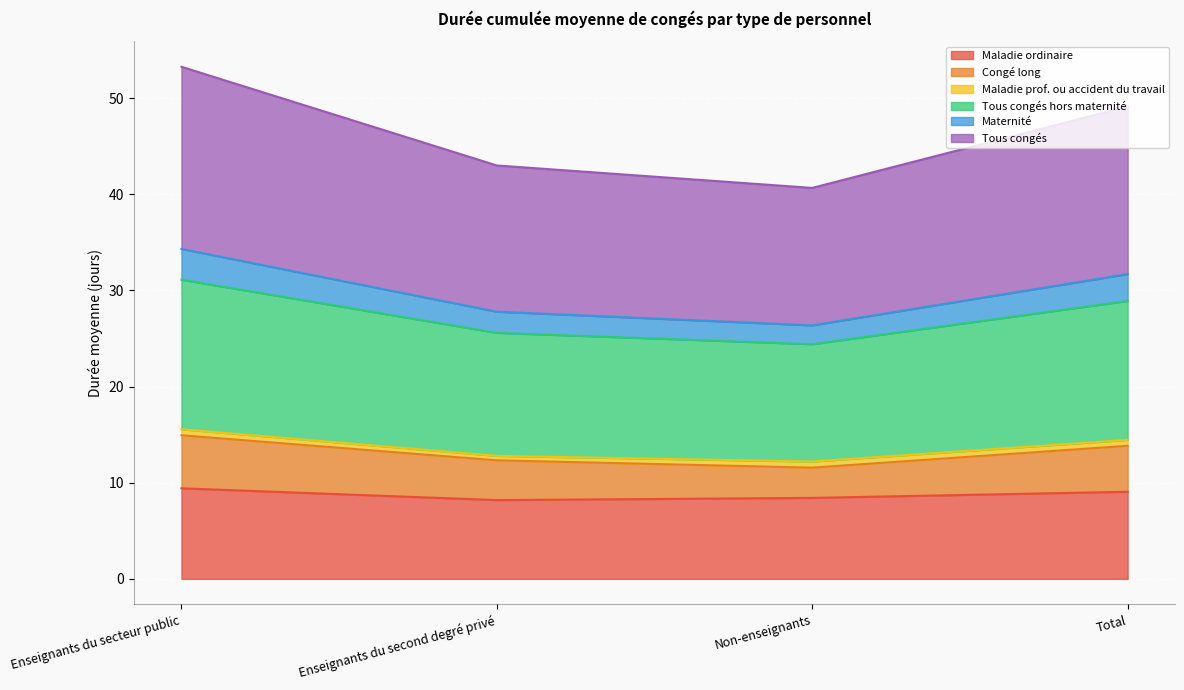

At which label does Tous congés reach its peak?

Enseignants du secteur public